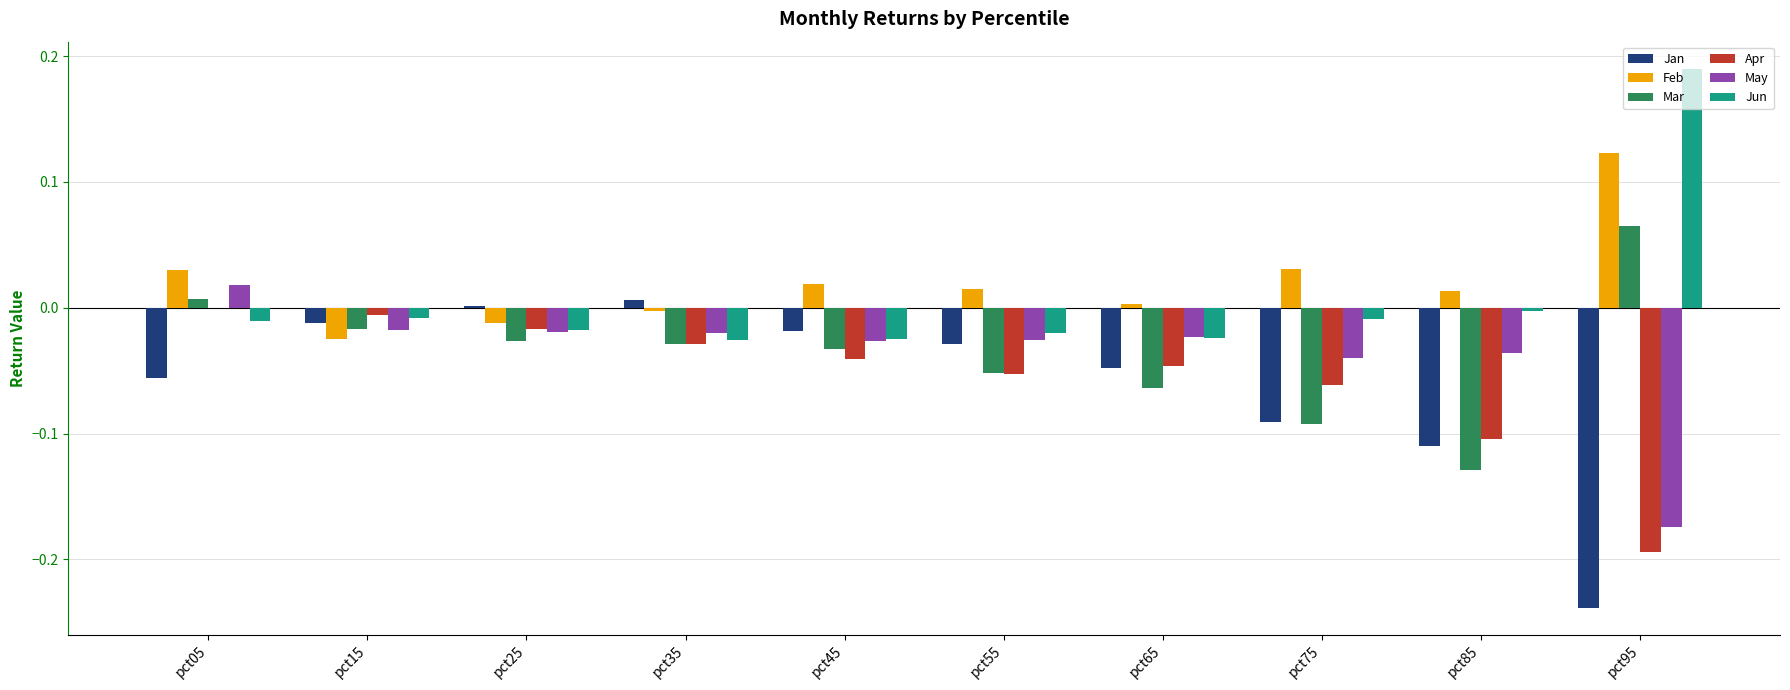

The value of Jan at pct85 is -0.1. True or false?

True